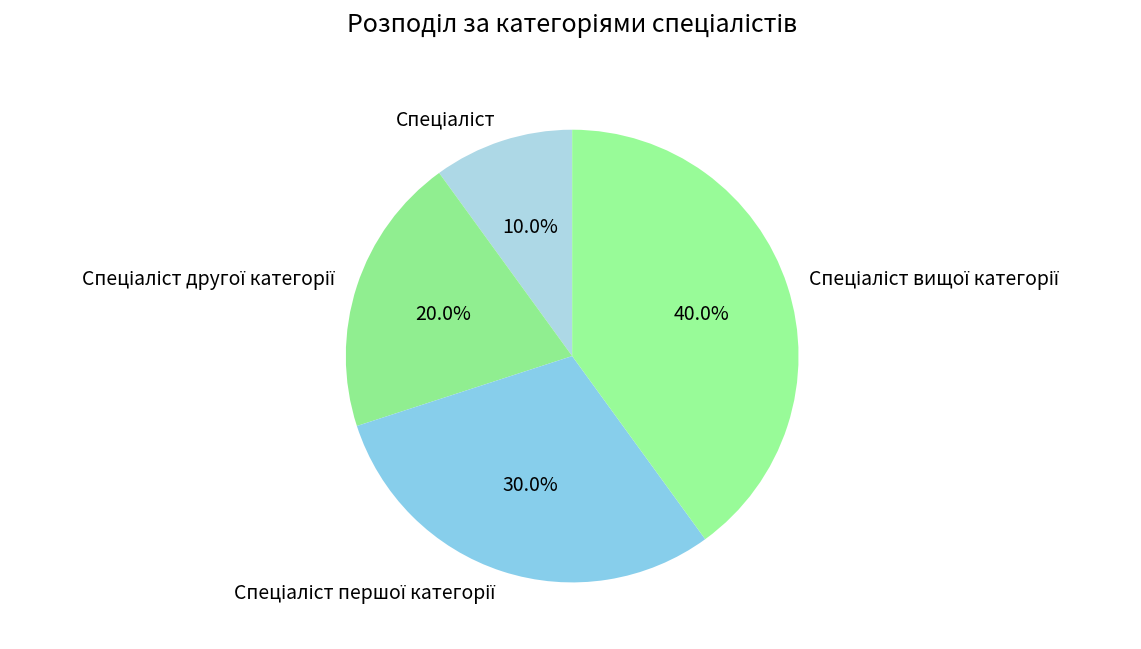

Does any single category account for the majority?

No